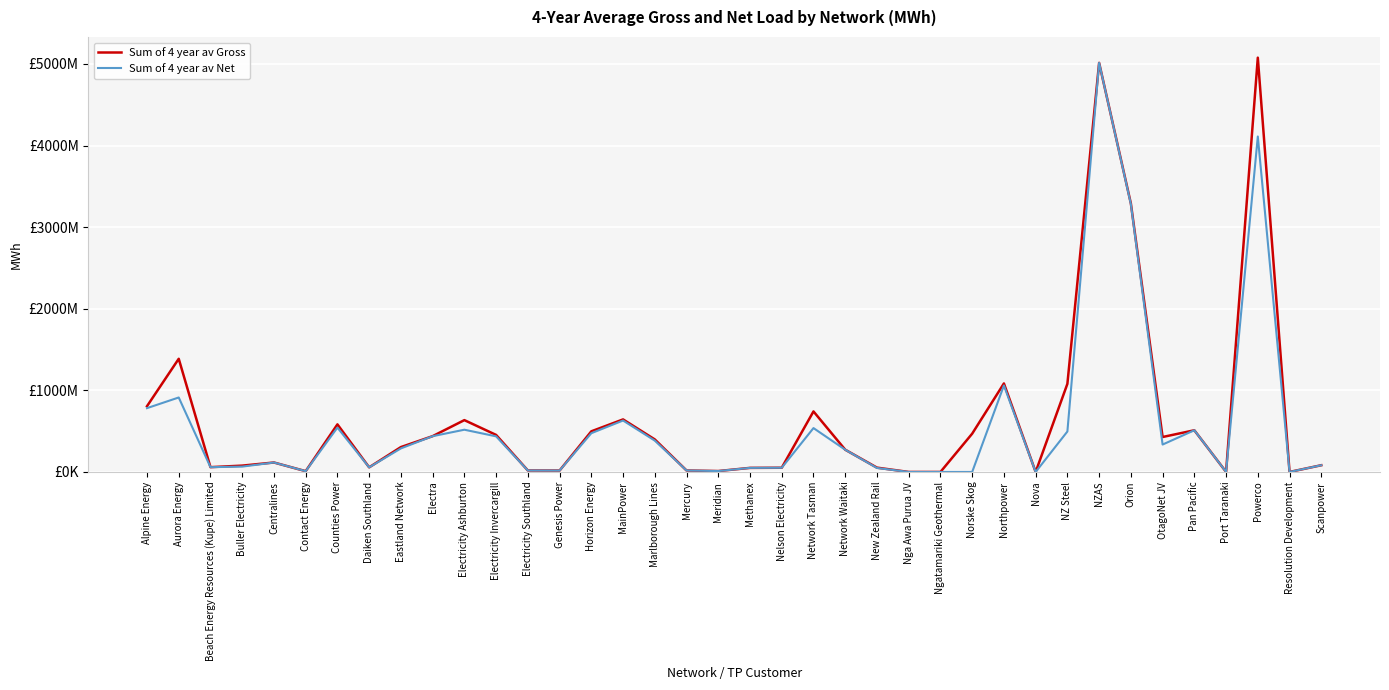

What are all the series names shown in the legend?

Sum of 4 year av Gross, Sum of 4 year av Net